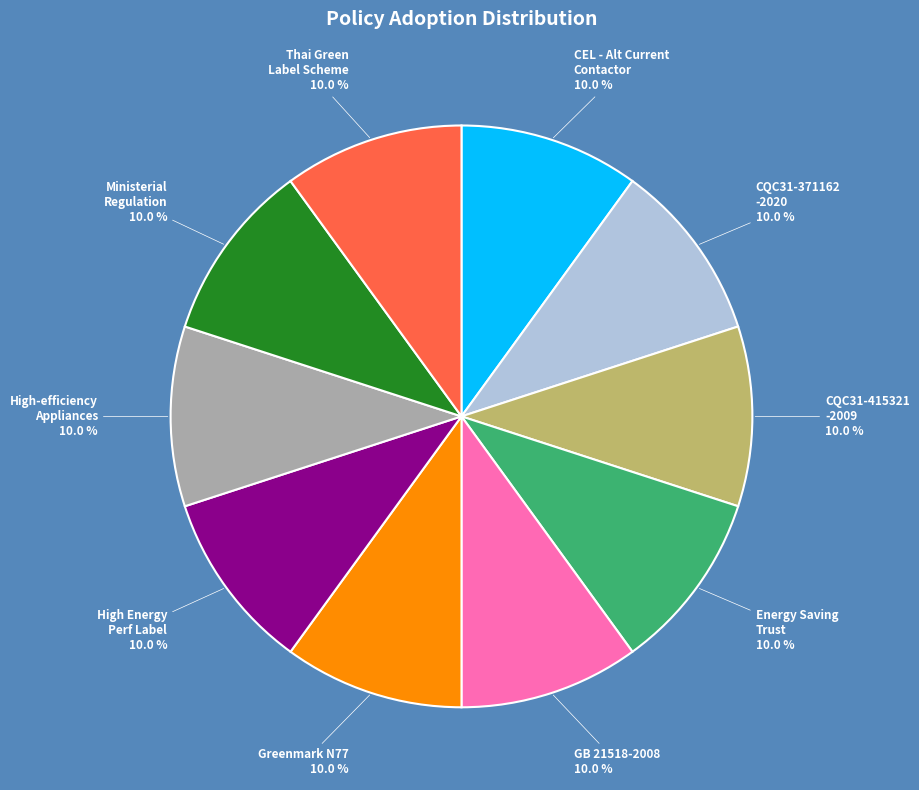

Is there a majority slice in this chart?

No